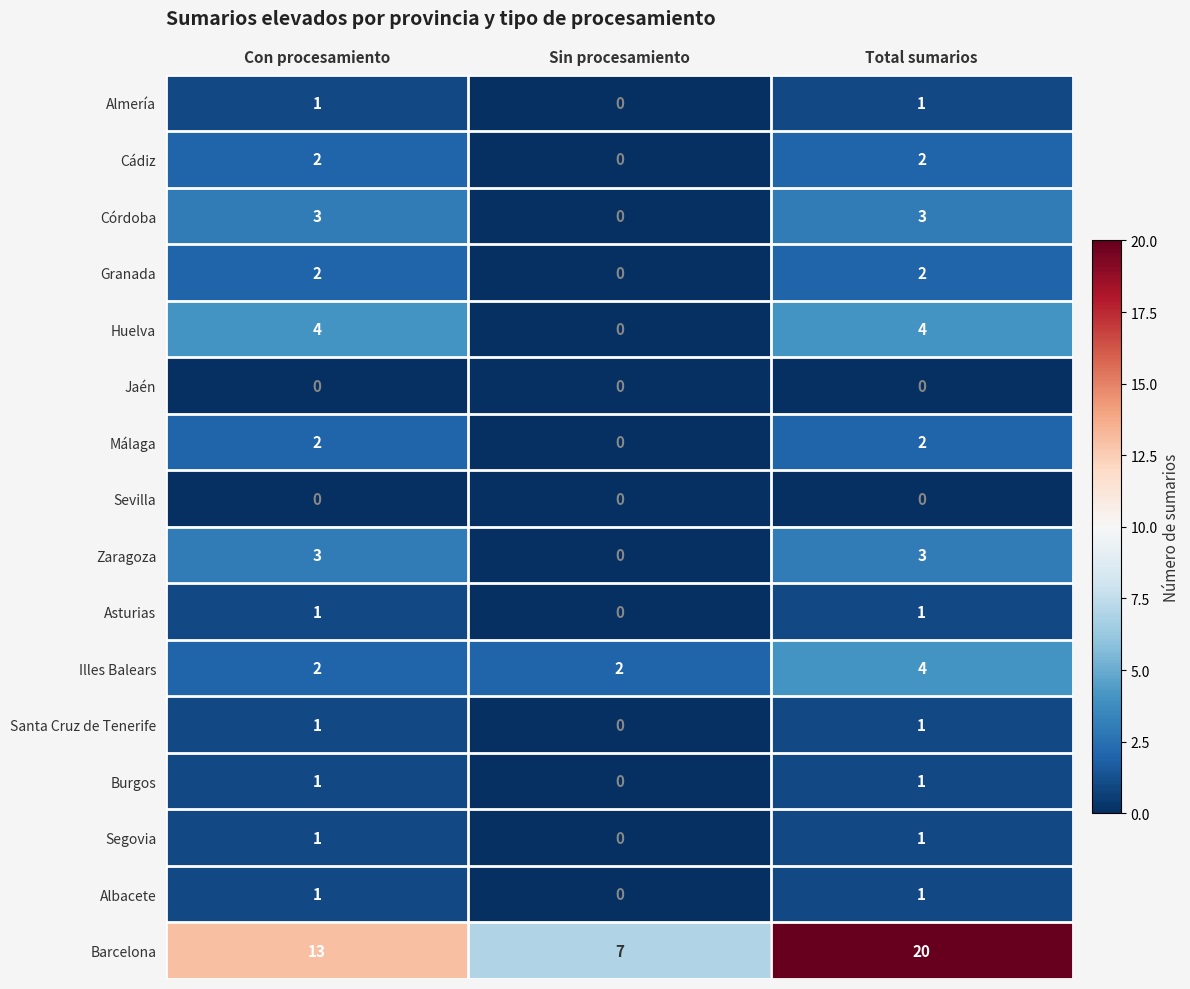

At which label does Burgos reach its minimum?

Sin procesamiento